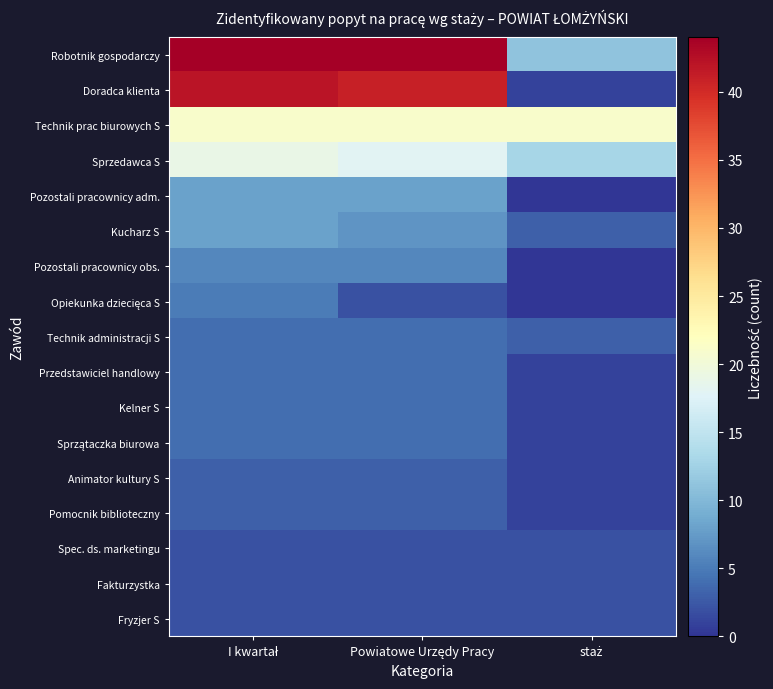

At which category does the chart reach its peak across all series?

I kwartał